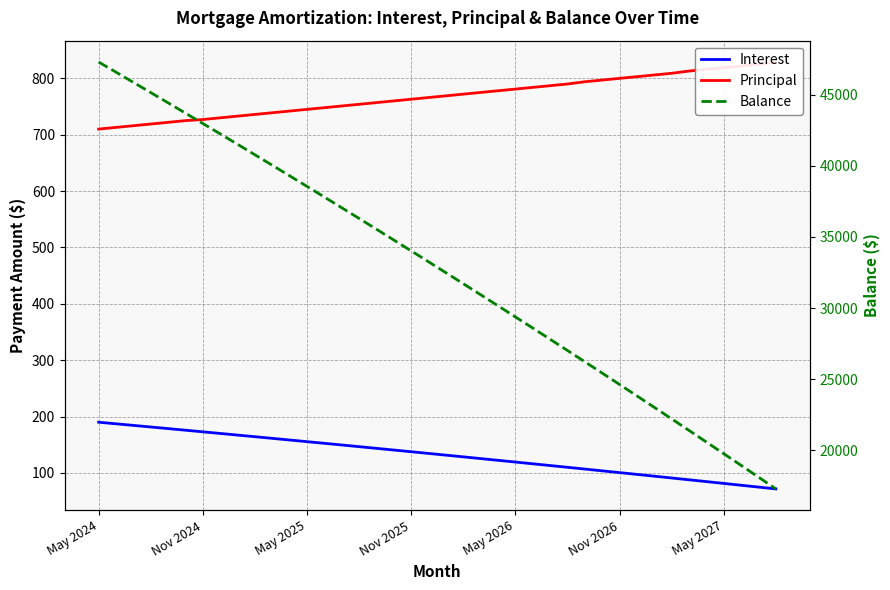

What is the sum of the Interest values at 11 and Nov 2024?

345.7